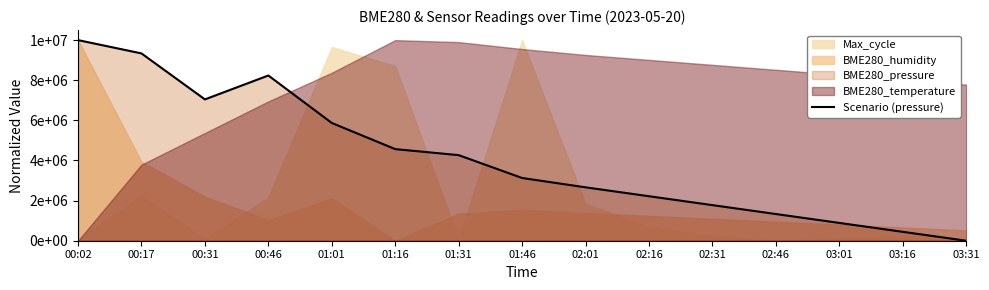

What is the difference between the maximum and minimum values?

10000000.0